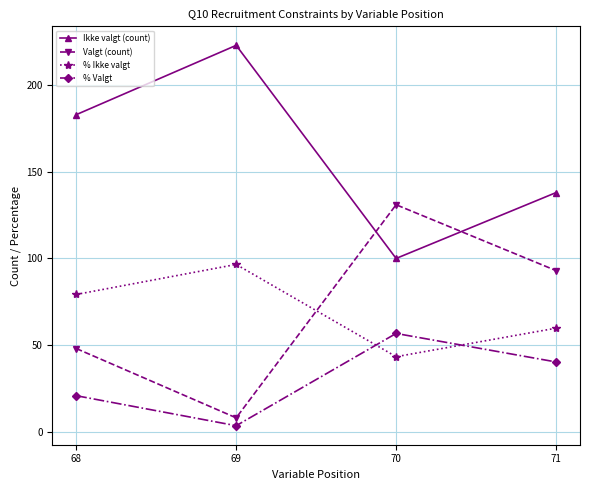

Reading left to right, extract all data points from this chart.

Ikke valgt (count): 68=183.0	69=223.0	70=100.0	71=138.0
Valgt (count): 68=48.0	69=8.0	70=131.0	71=93.0
% Ikke valgt: 68=79.2	69=96.5	70=43.3	71=59.7
% Valgt: 68=20.8	69=3.5	70=56.7	71=40.3